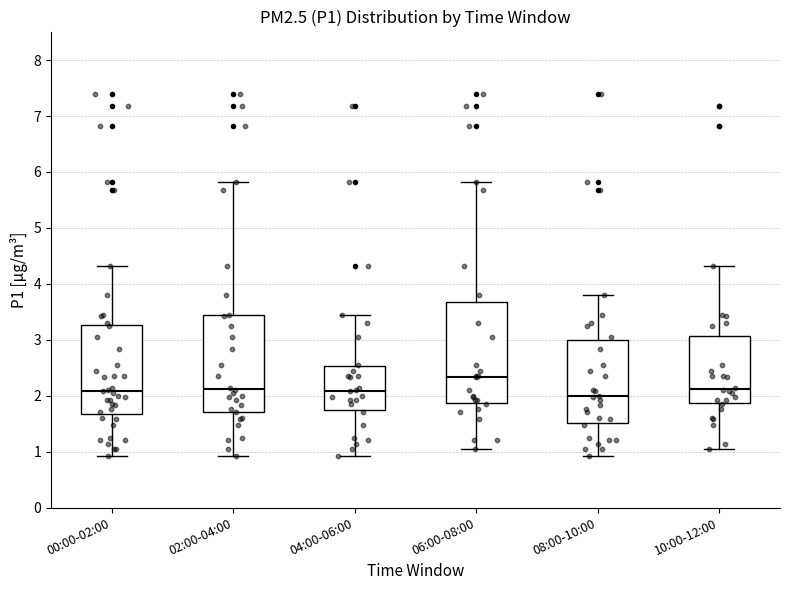

Reading left to right, read every box against the y-axis: the position of its median line, the range the box covers, and the ends of its whiskers. The values are not printed on the chart, so give them approximately, as read against the axis.

00:00-02:00: median 2.1, box 1.7 to 3.3, whiskers 0.9 to 4.3
02:00-04:00: median 2.1, box 1.7 to 3.4, whiskers 0.9 to 5.8
04:00-06:00: median 2.1, box 1.7 to 2.5, whiskers 0.9 to 3.5
06:00-08:00: median 2.3, box 1.9 to 3.7, whiskers 1.1 to 5.8
08:00-10:00: median 2.0, box 1.5 to 3.0, whiskers 0.9 to 3.8
10:00-12:00: median 2.1, box 1.9 to 3.1, whiskers 1.1 to 4.3